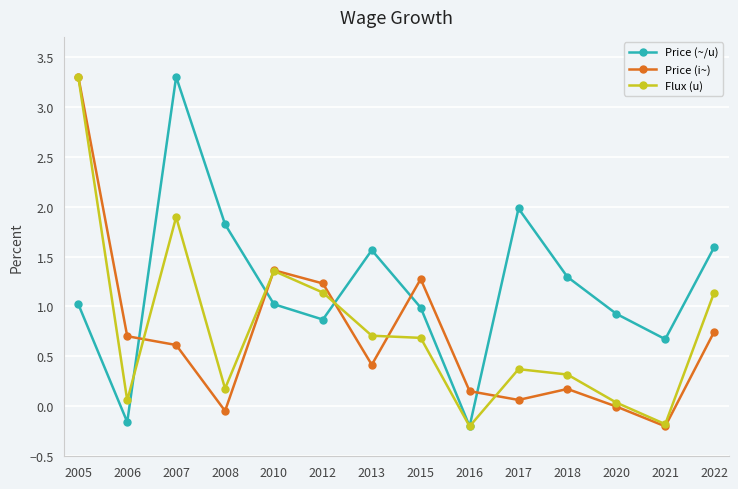

How many intersections are there between Price (i~) and Price (~/u)?

5